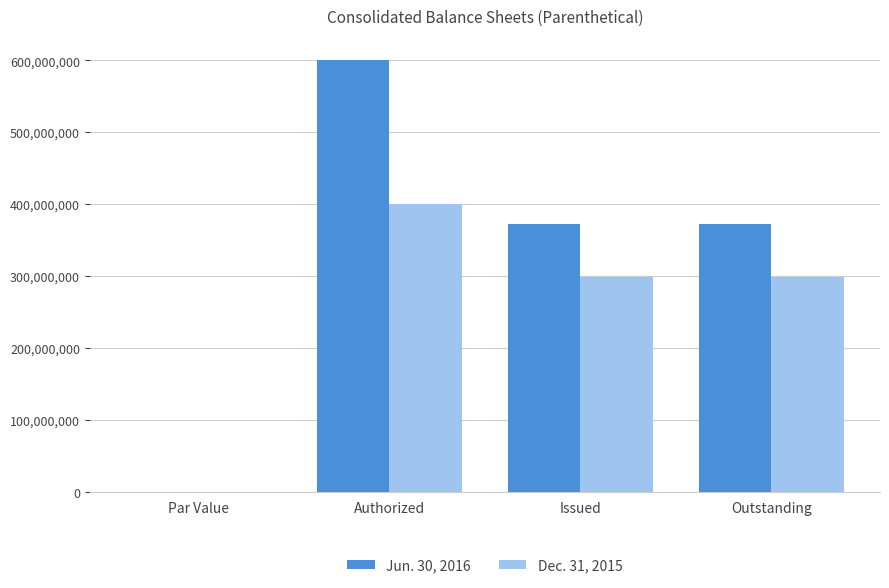

Is the value of Dec. 31, 2015 at Authorized greater than the value of Jun. 30, 2016 at Outstanding?

Yes